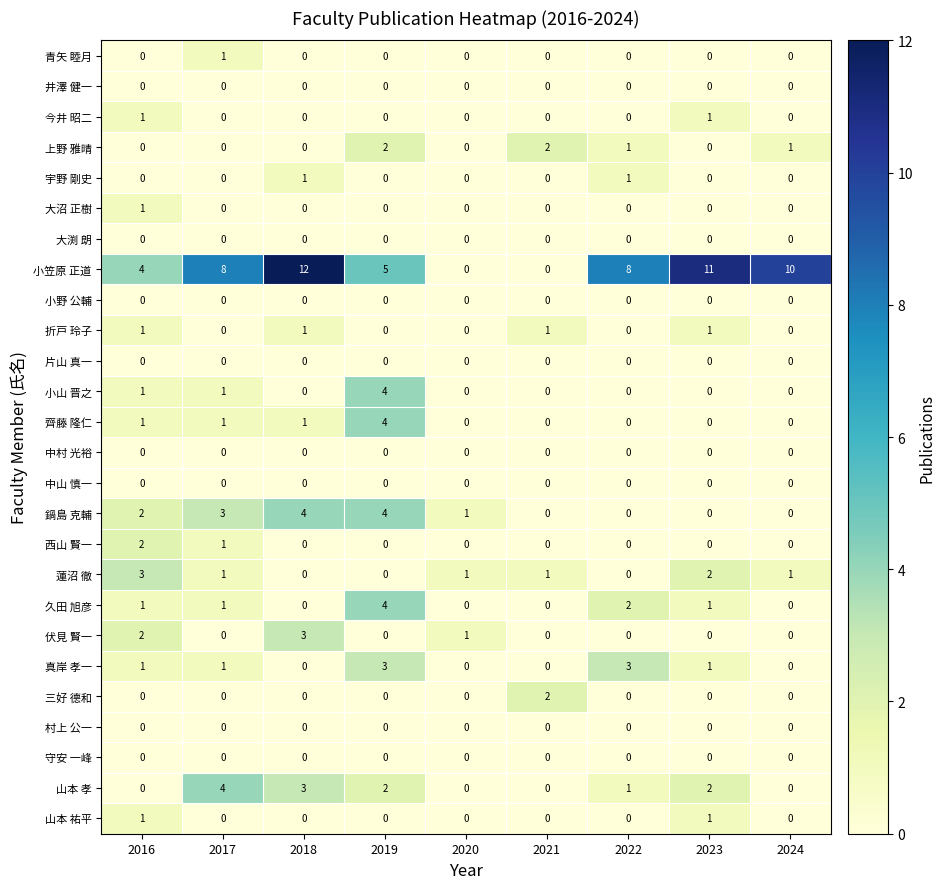

True or false: 大沼 正樹 has a value of -1 at 2017.

False